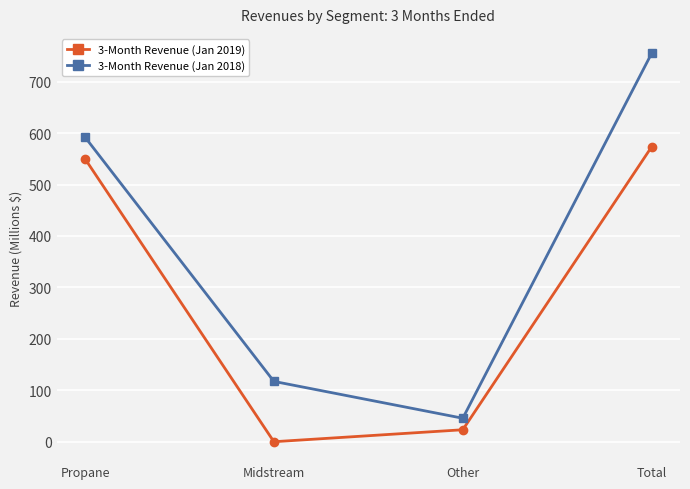

What is the difference between the second highest and minimum values in the 3-Month Revenue (Jan 2018) series?

546.6